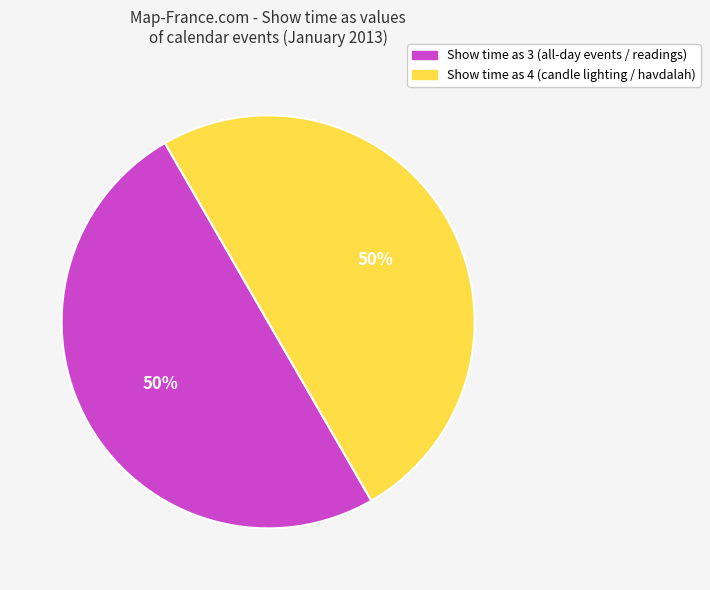

How many slices are in this pie chart?

2